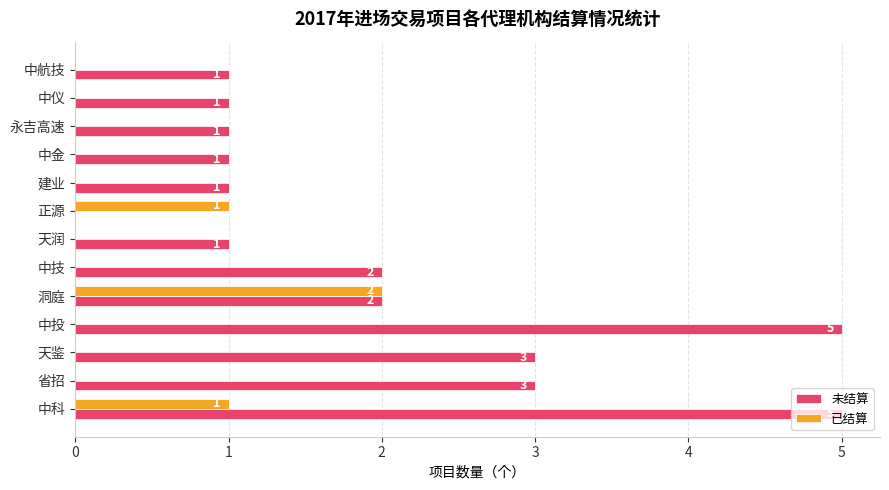

True or false: 已结算 has a value of 0 at 天润.

True